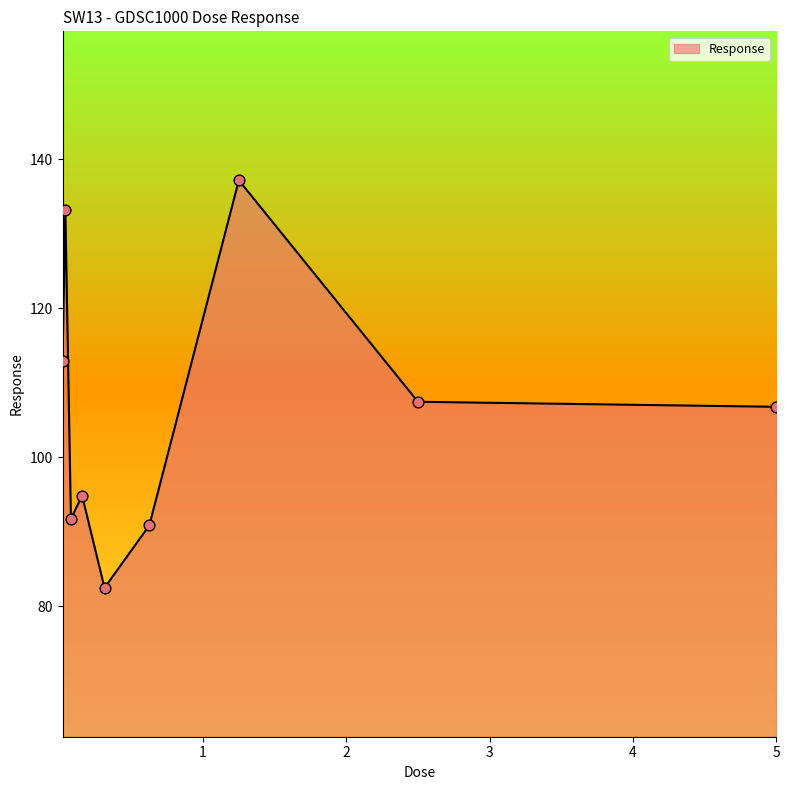

What is the difference between the maximum and minimum values?

54.8